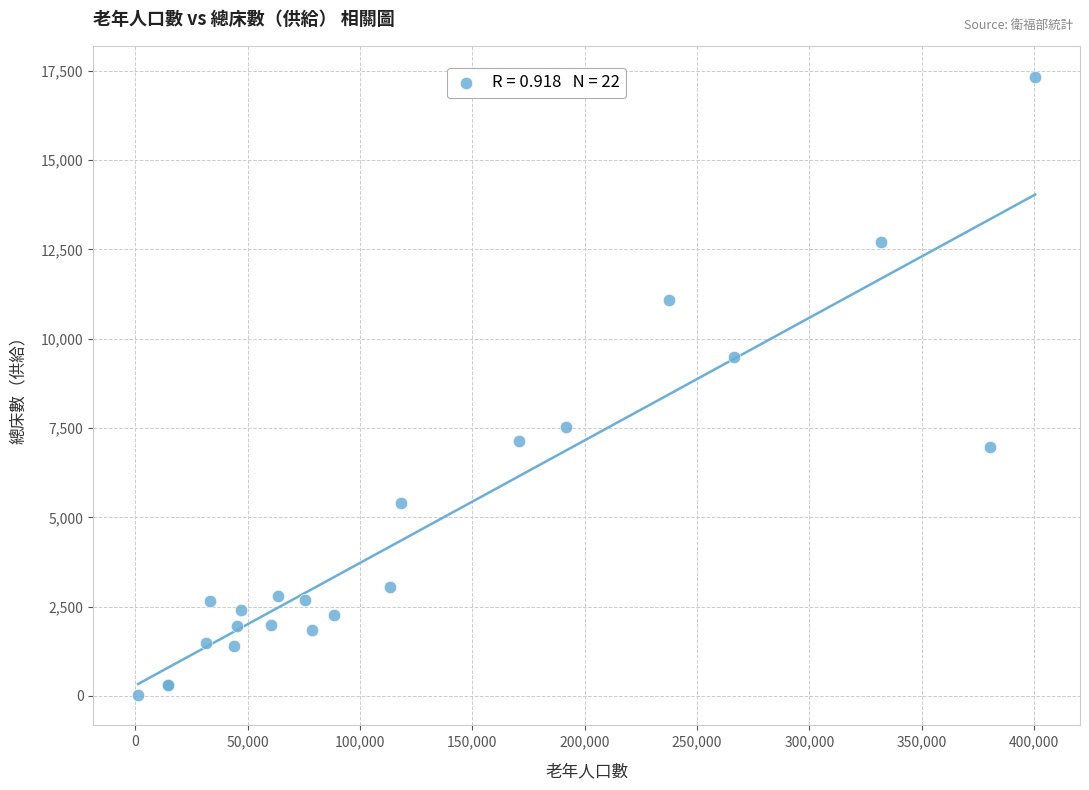

What Y value in the scatter plot is closest to 8688?

9489